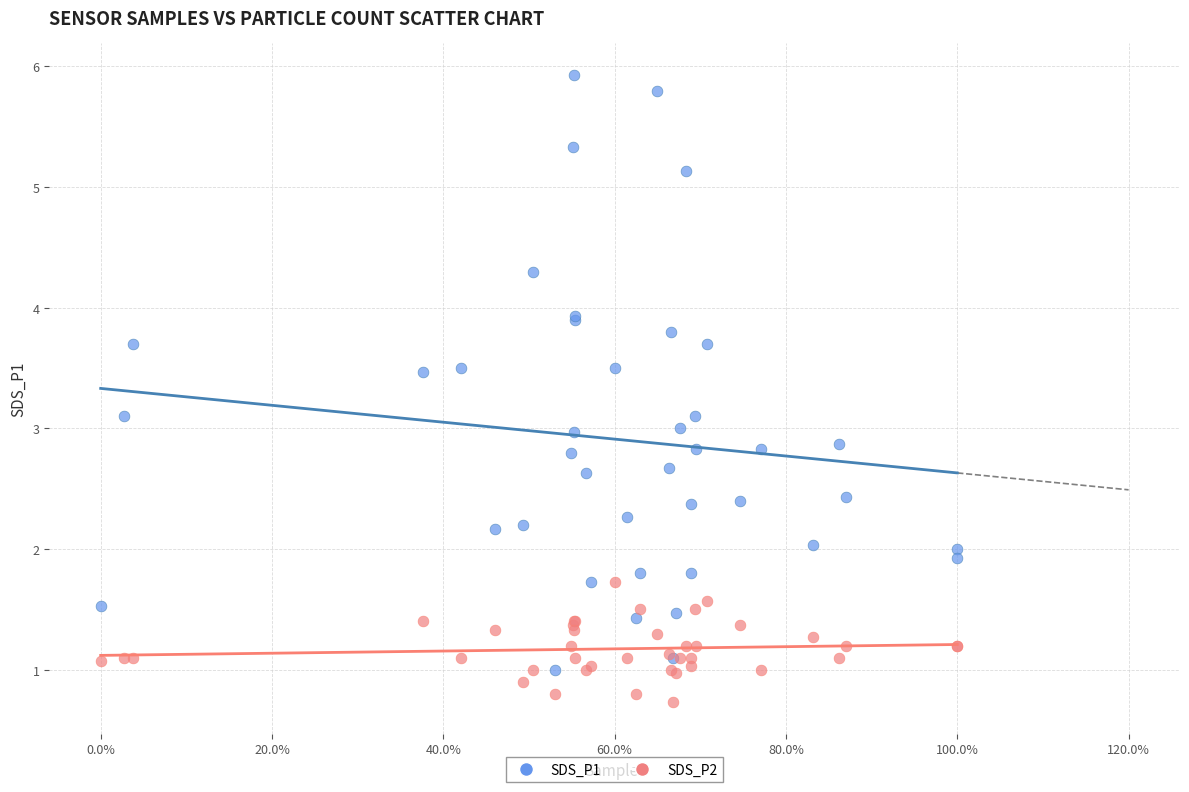

Which series has the widest spread of Y values?

SDS_P1